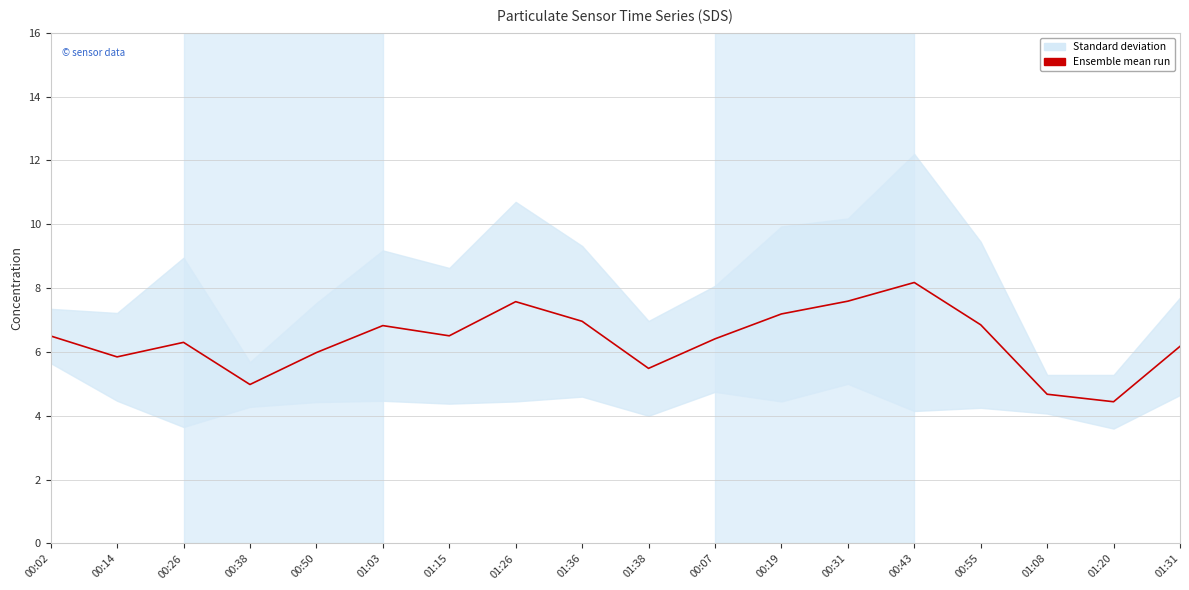

What is the maximum value shown in the chart?

8.2